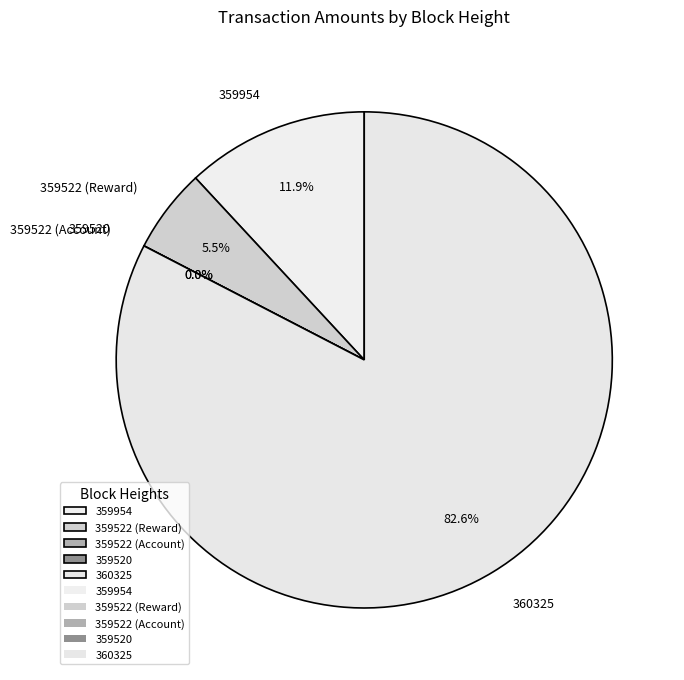

Is there a majority slice in this chart?

Yes